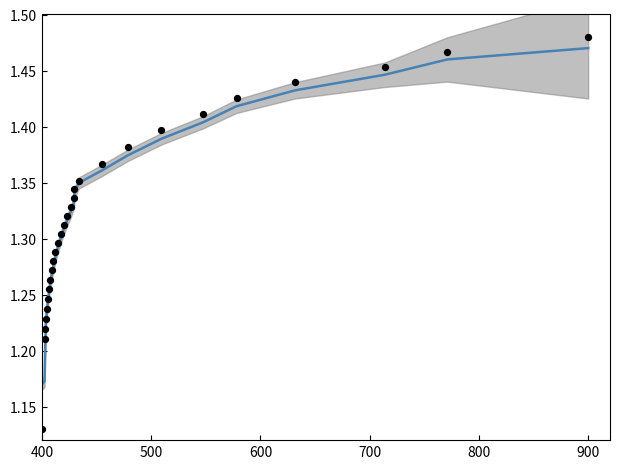

Is the value of |G*| smoothed at 22 greater than the value of |G*| data at 11?

Yes